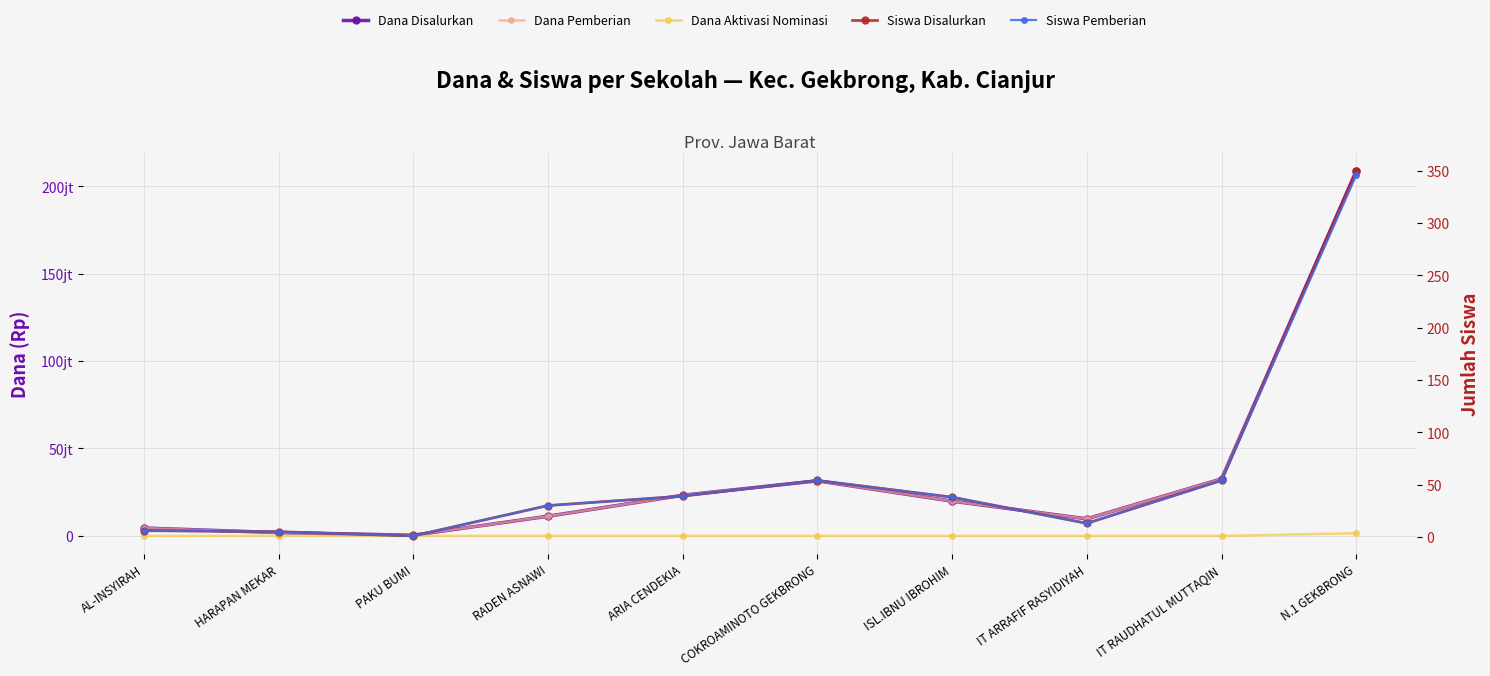

What is the average value of the Dana Disalurkan series?

34387500